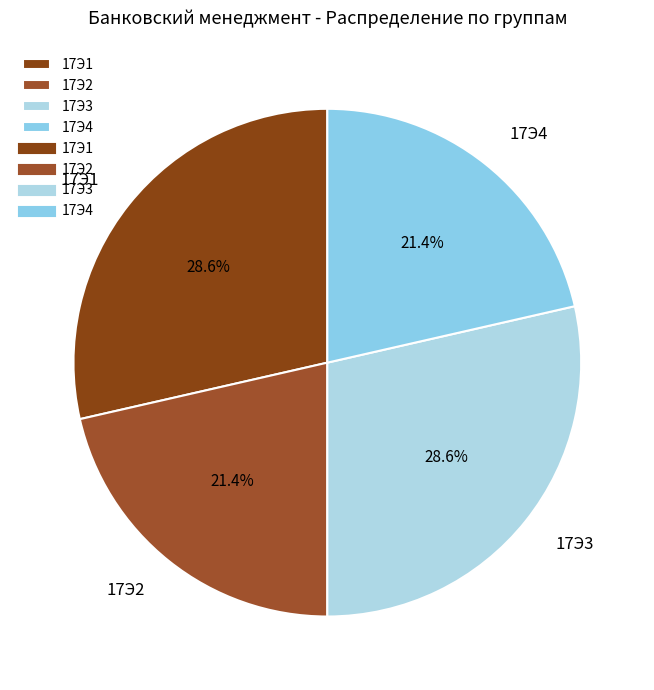

Is 17Э1 the majority of the pie?

No